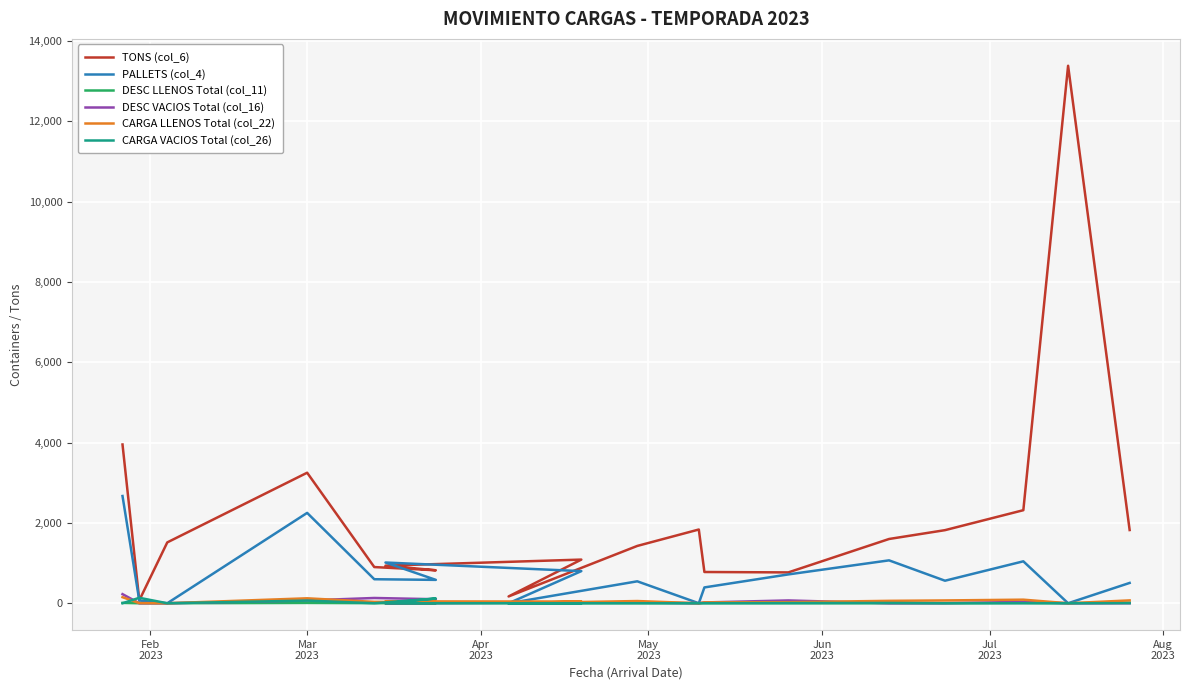

True or false: TONS (col_6) and DESC LLENOS Total (col_11) cross at least once.

False